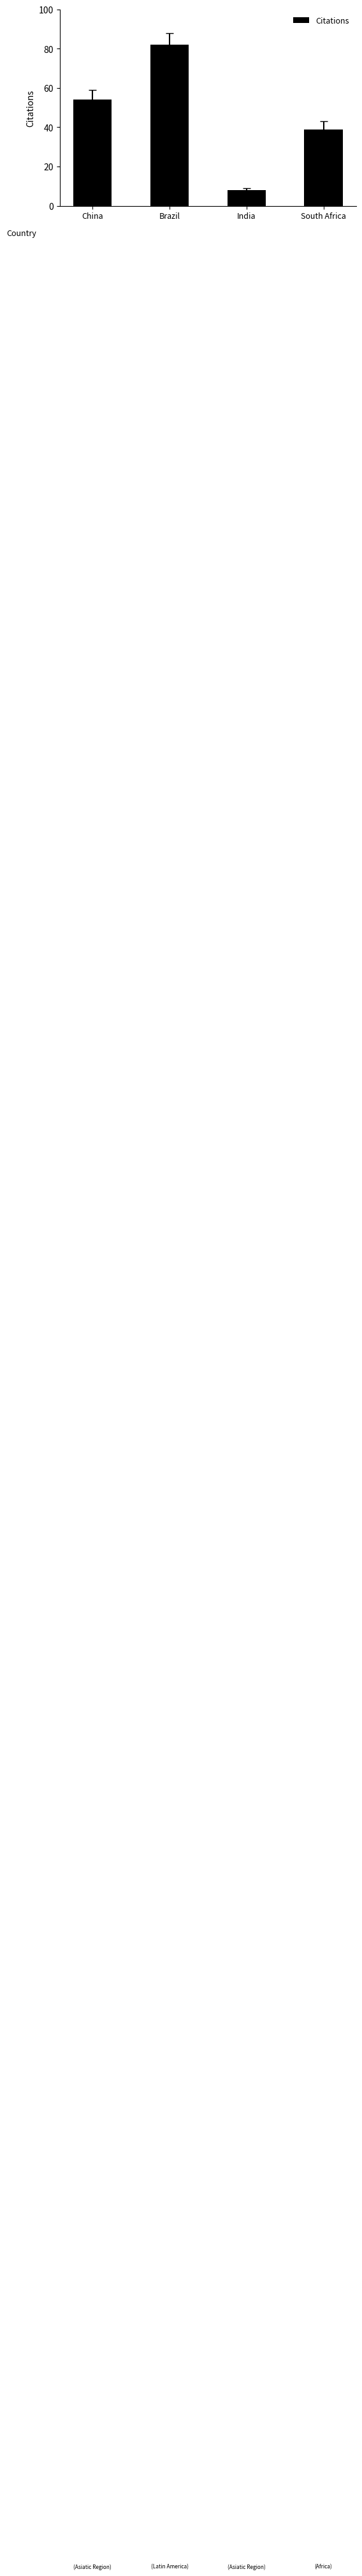

What is the average value?

46